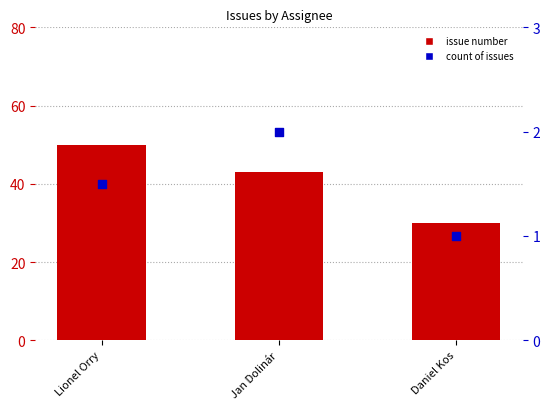

Is the value of Issue # at Lionel Orry greater than the value of count of issues at Jan Dolinár?

Yes